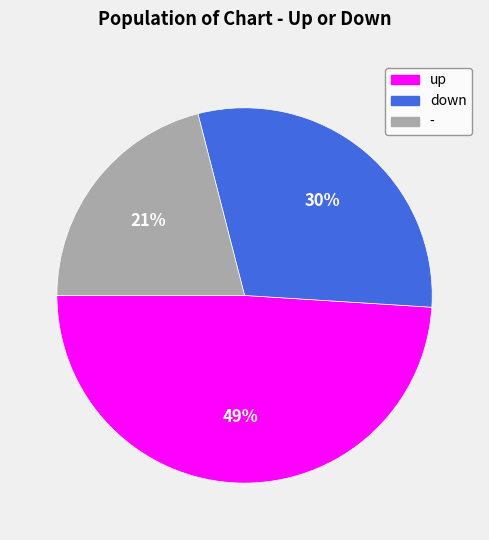

Does up account for over 50% of the chart?

No